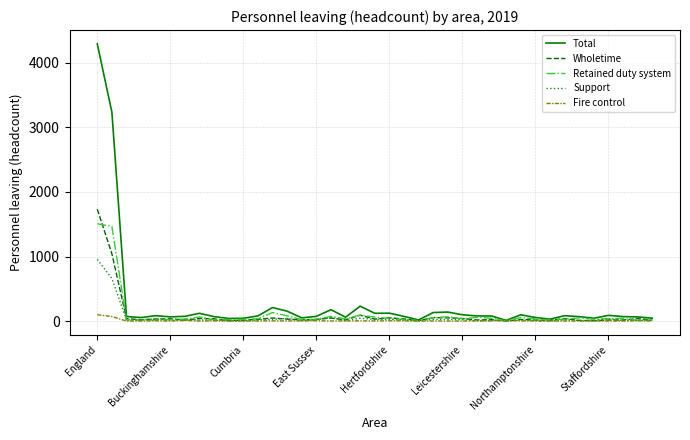

Is this an area chart (filled region under the line)?

No